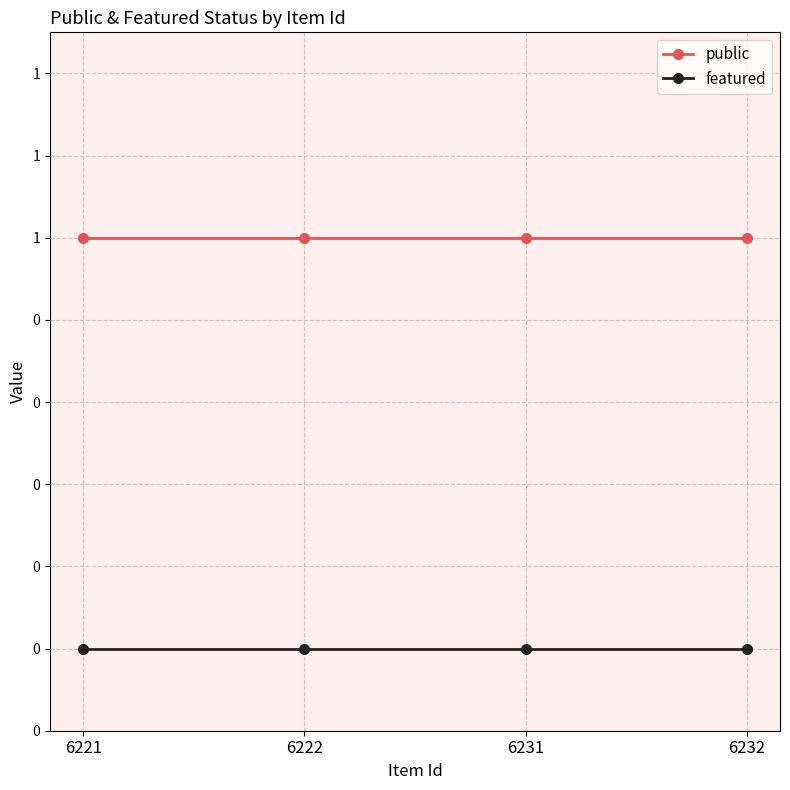

Is this an area chart (filled region under the line)?

No